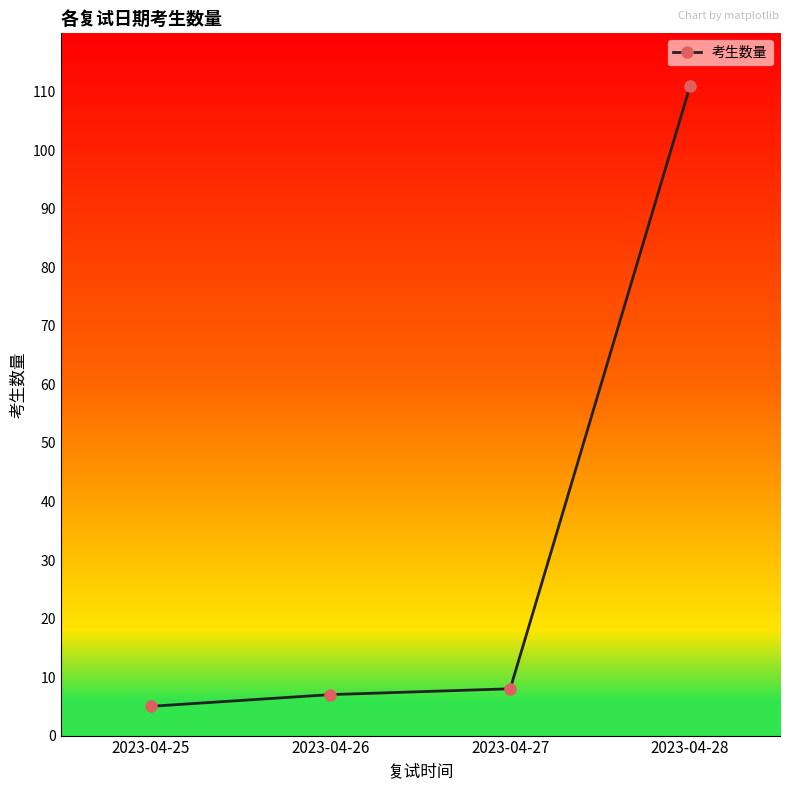

What is the sum of all values?

131